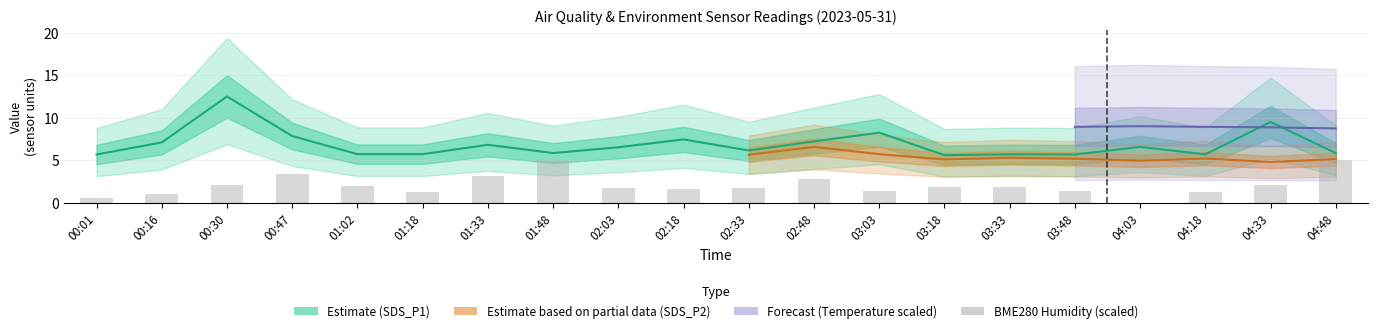

What is the label of the 3rd bar from the left?

00:30